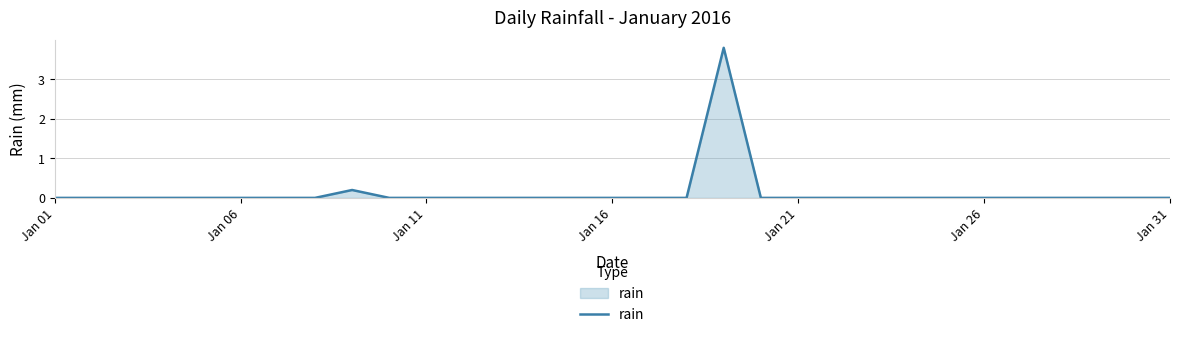

Count the number of data series in this chart.

1